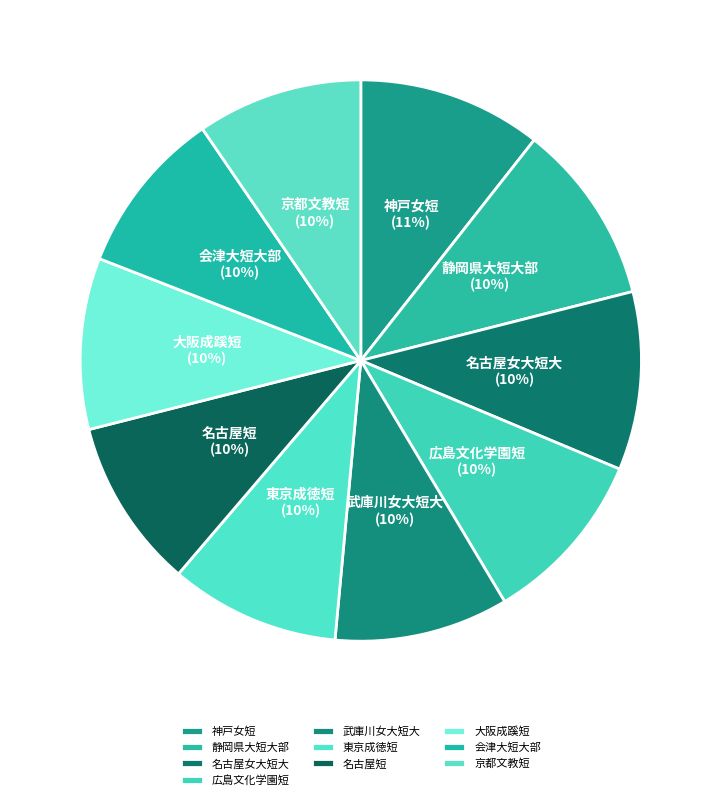

Is it true that 会津大短大部 is 1% of the pie?

False